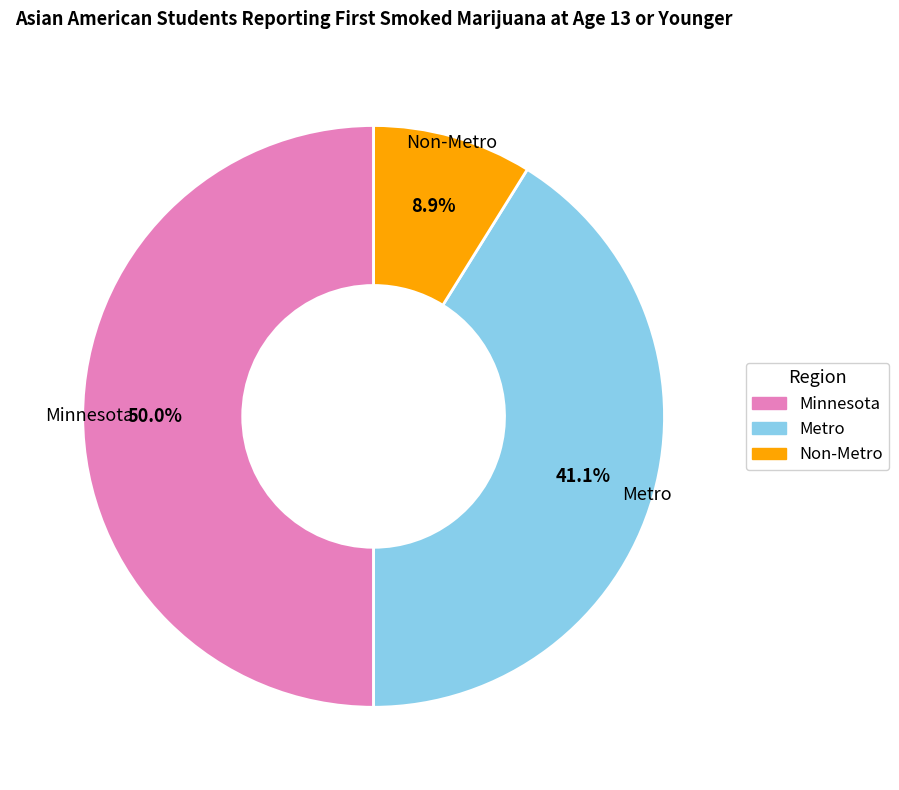

To the nearest percent, what percentage of the pie is Minnesota?

50%